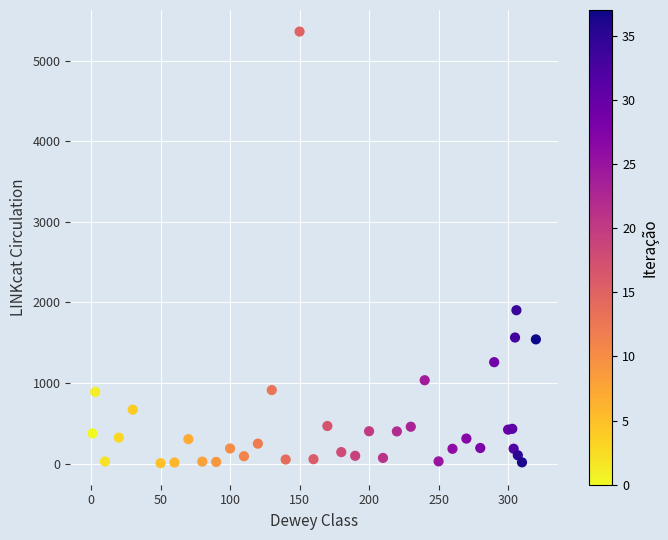

What Y value in the scatter plot is closest to 2683?

1903